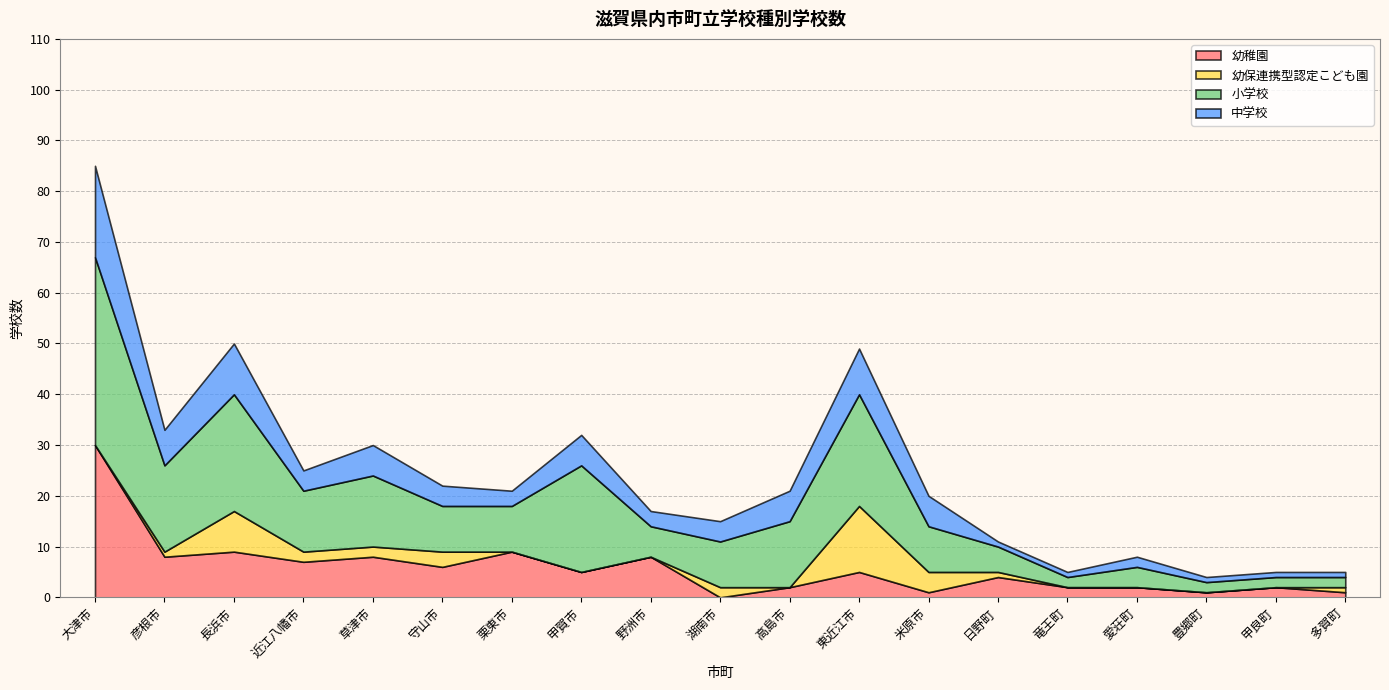

Is the value of 中学校 at 守山市 greater than the value of 小学校 at 高島市?

No